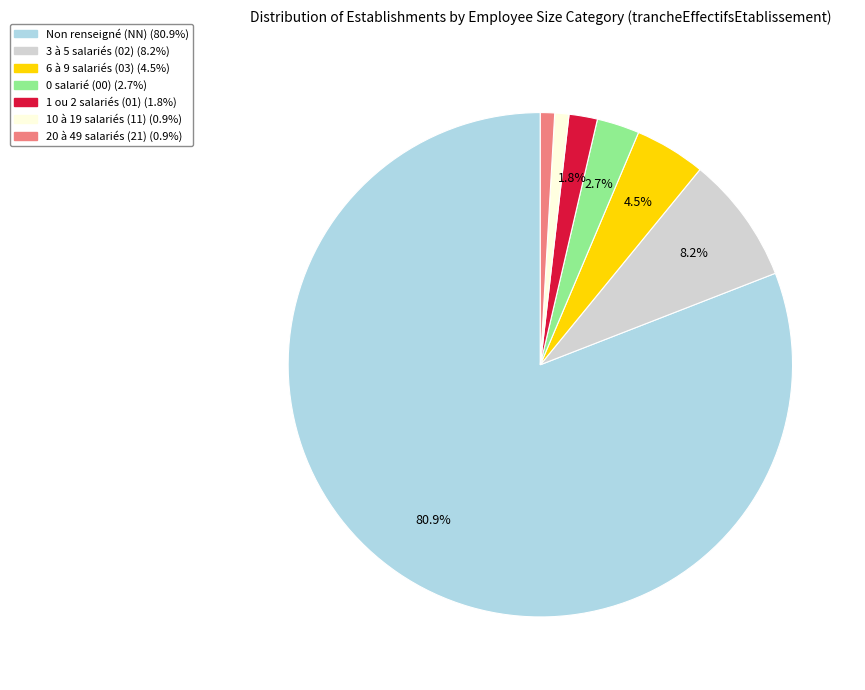

Is there a majority slice in this chart?

Yes